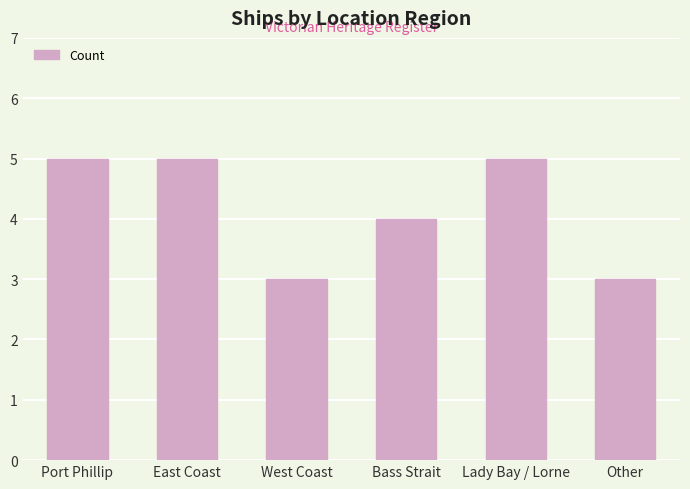

What is the ratio of the value at Bass Strait to the value at Port Phillip?

0.8